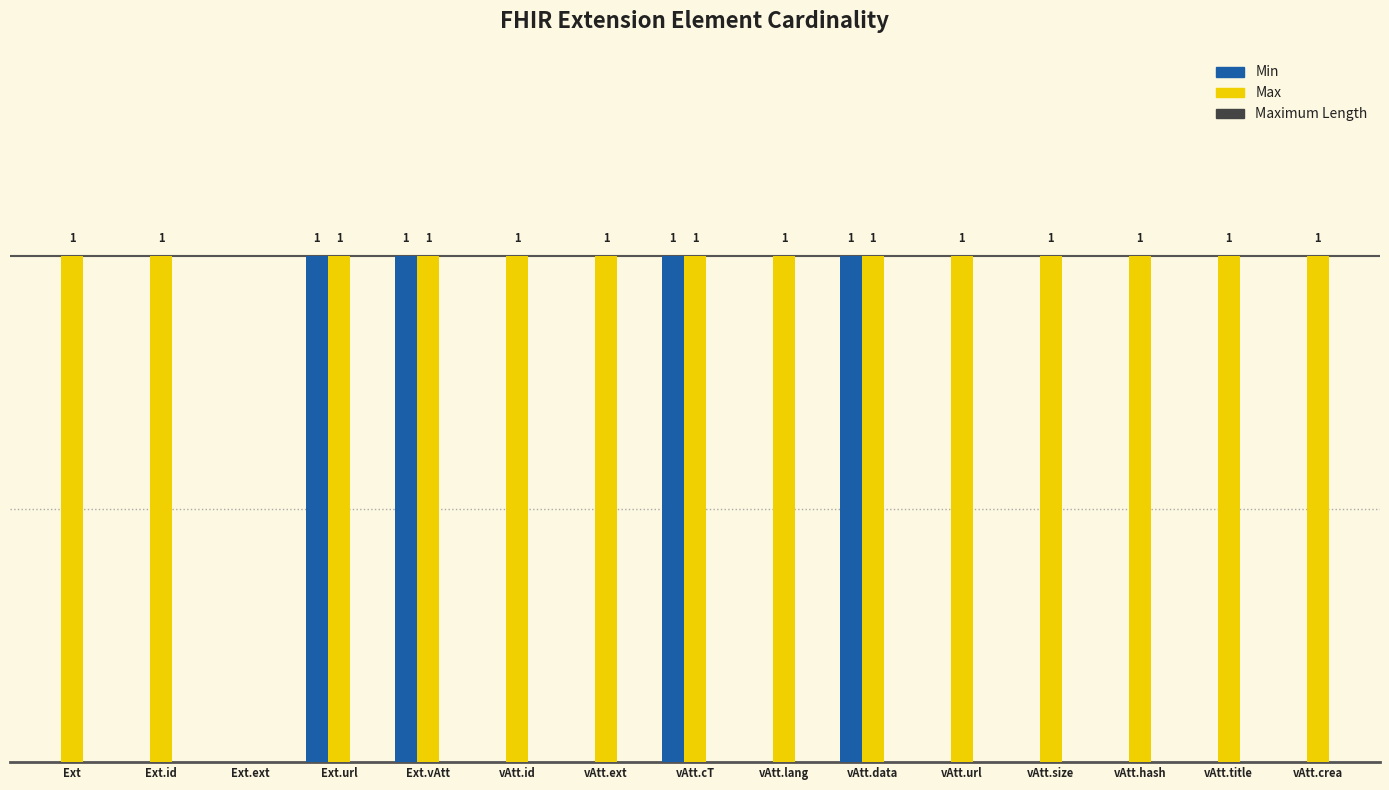

At which label is Max closest to 0?

Ext.ext